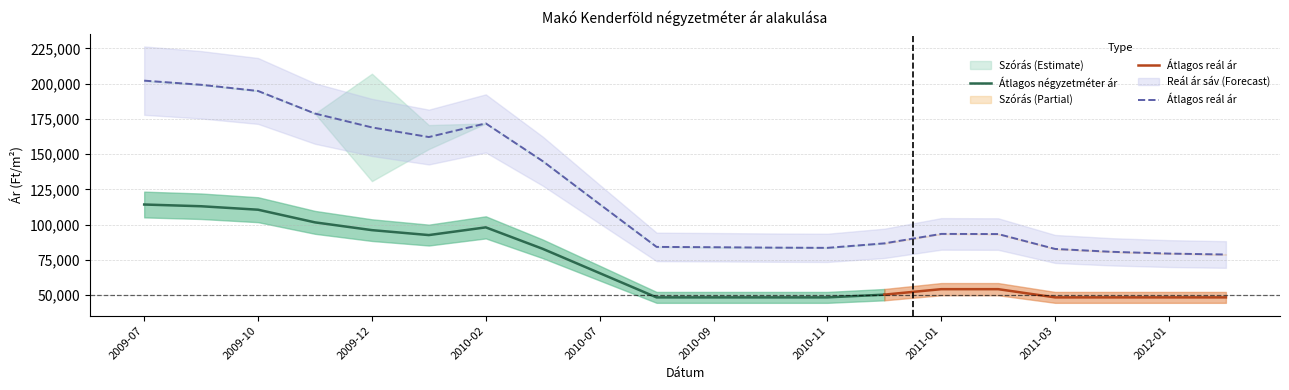

What is the lowest value of the Átlagos négyzetméter ár series?

48333